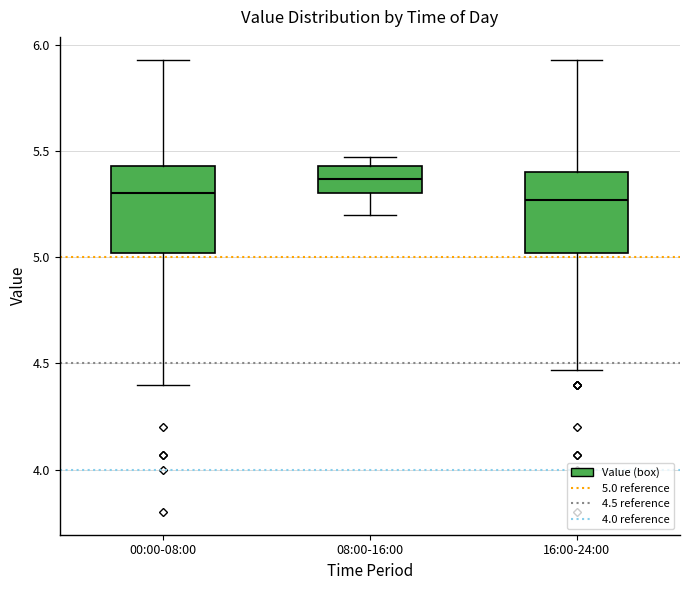

Reading left to right, read every box against the y-axis: the position of its median line, the range the box covers, and the ends of its whiskers. The values are not printed on the chart, so give them approximately, as read against the axis.

00:00-08:00: median 5.30, box 5.00 to 5.45, whiskers 4.40 to 5.95
08:00-16:00: median 5.35, box 5.30 to 5.45, whiskers 5.20 to 5.45 (just above the box's upper edge)
16:00-24:00: median 5.25, box 5.00 to 5.40, whiskers 4.45 to 5.95